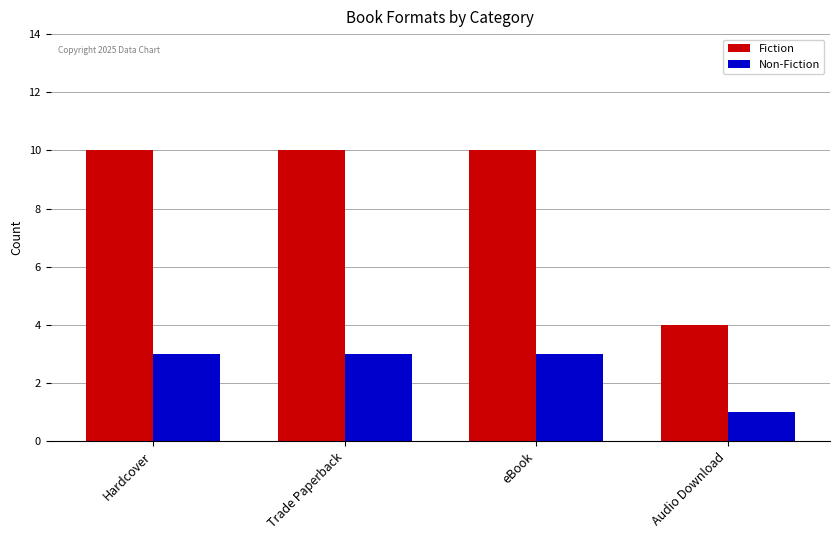

How many data points does each series have?

4